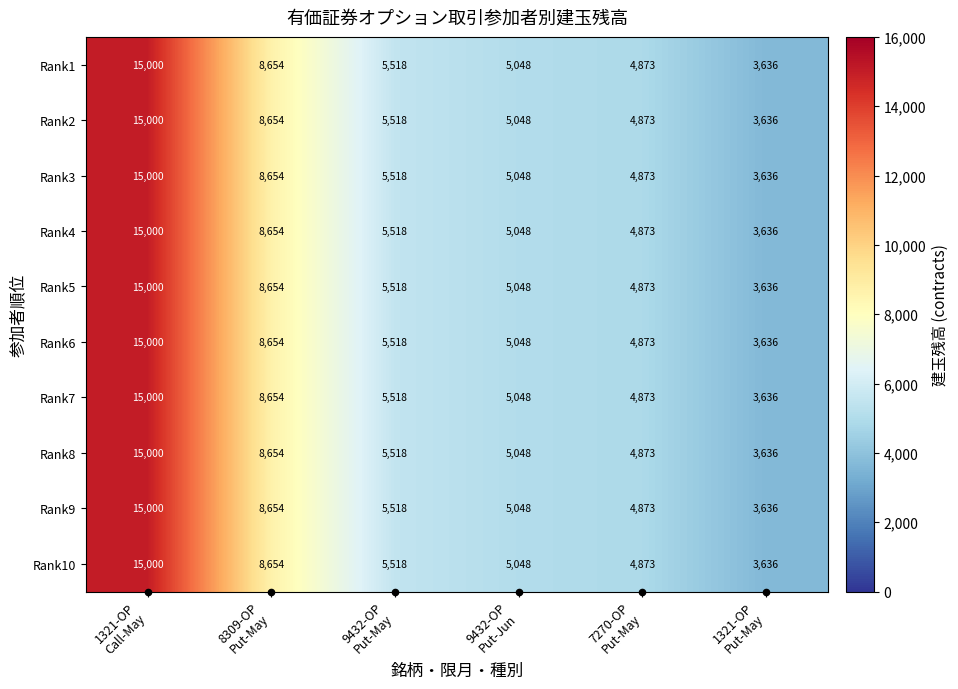

What is the maximum value for Rank1?

15000